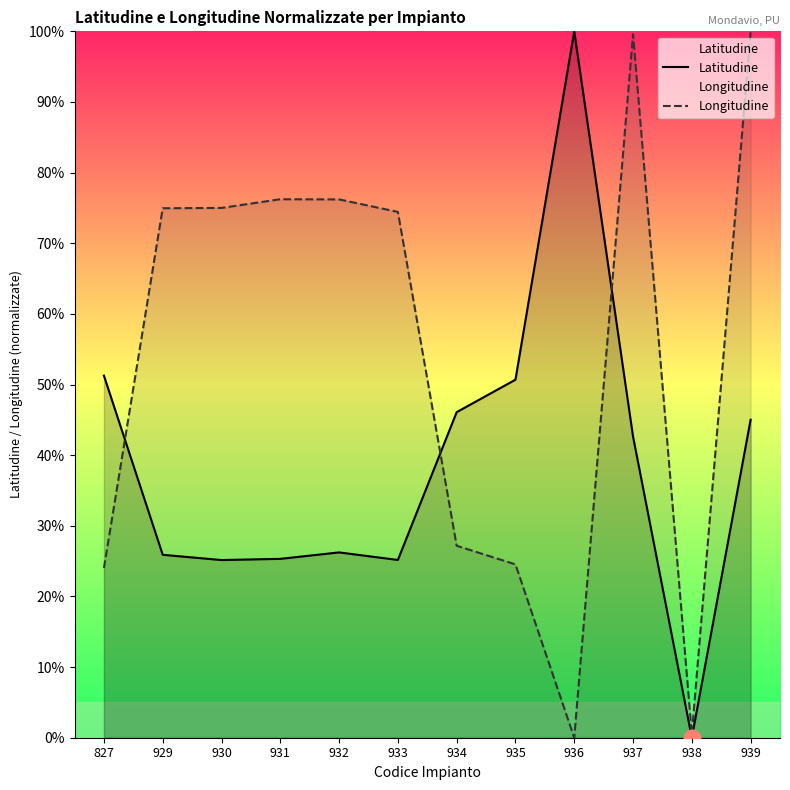

What is the difference between the highest and lowest values at 938?

0.5